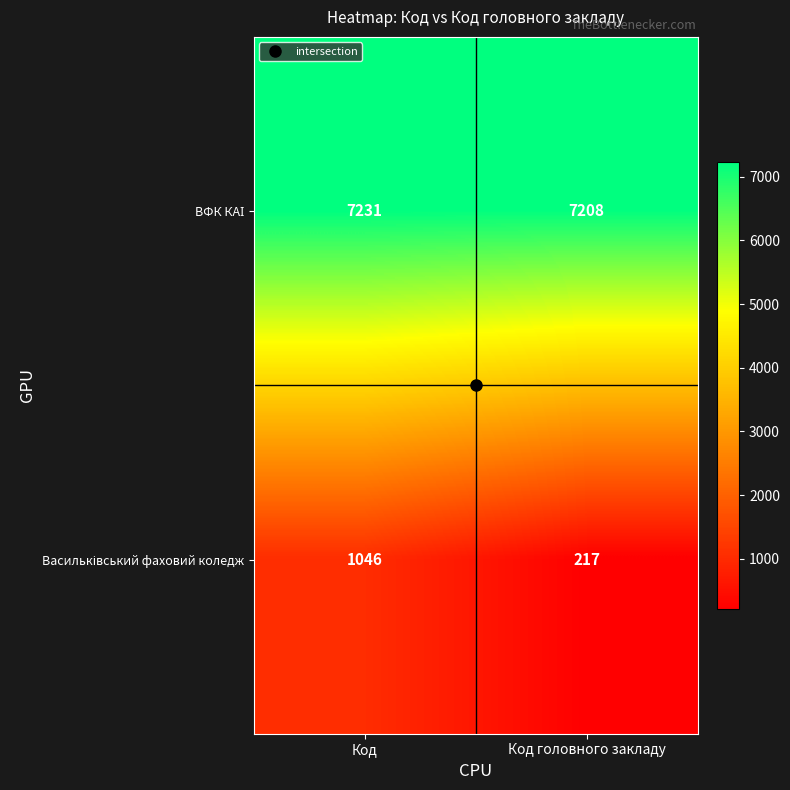

At which category is the sum across all series the highest?

Код